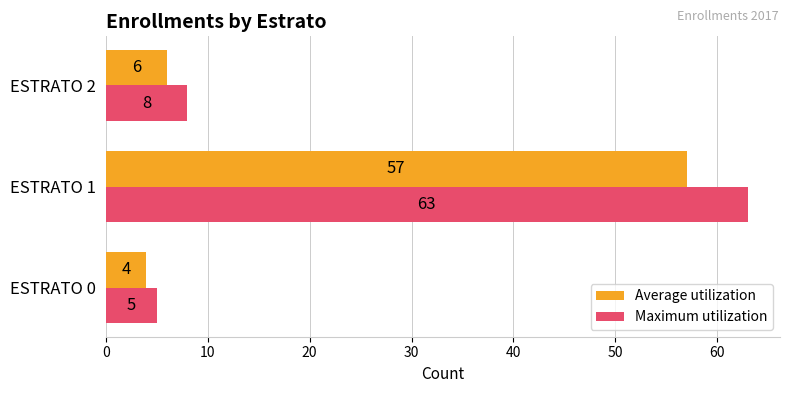

At how many categories does at least one series exceed 57?

1